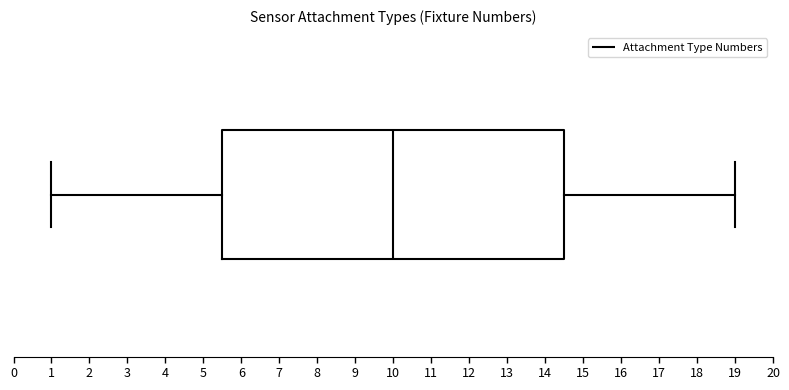

Where does the median line of the box sit on the x-axis? The values are not printed on the chart, so give them approximately, as read against the axis.

10.0